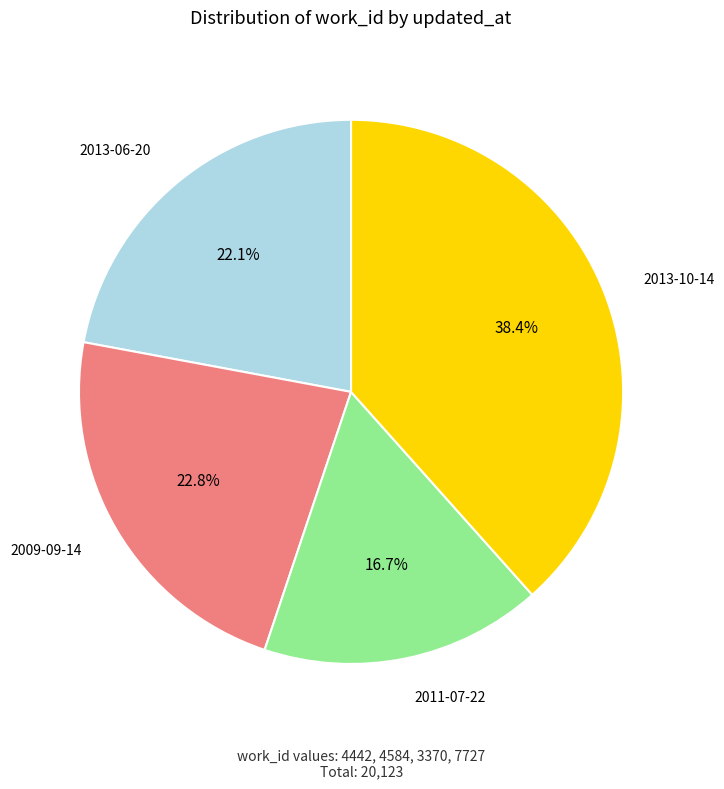

To the nearest percent, what is the average slice percentage?

25%